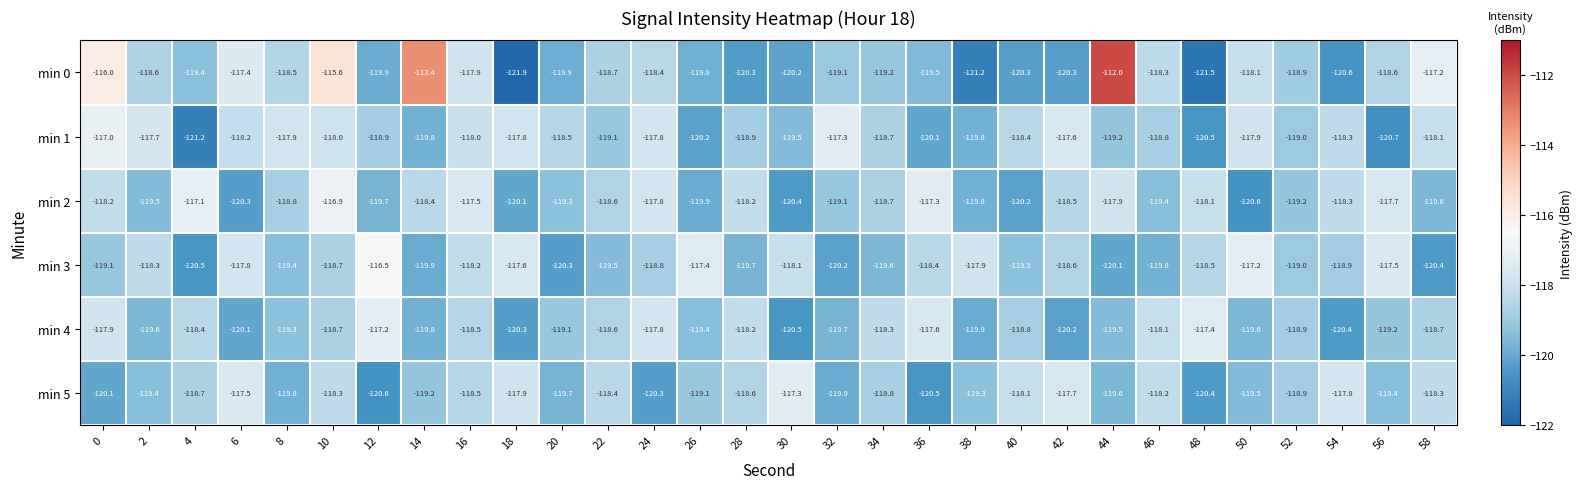

What is the smallest value displayed?

-121.9